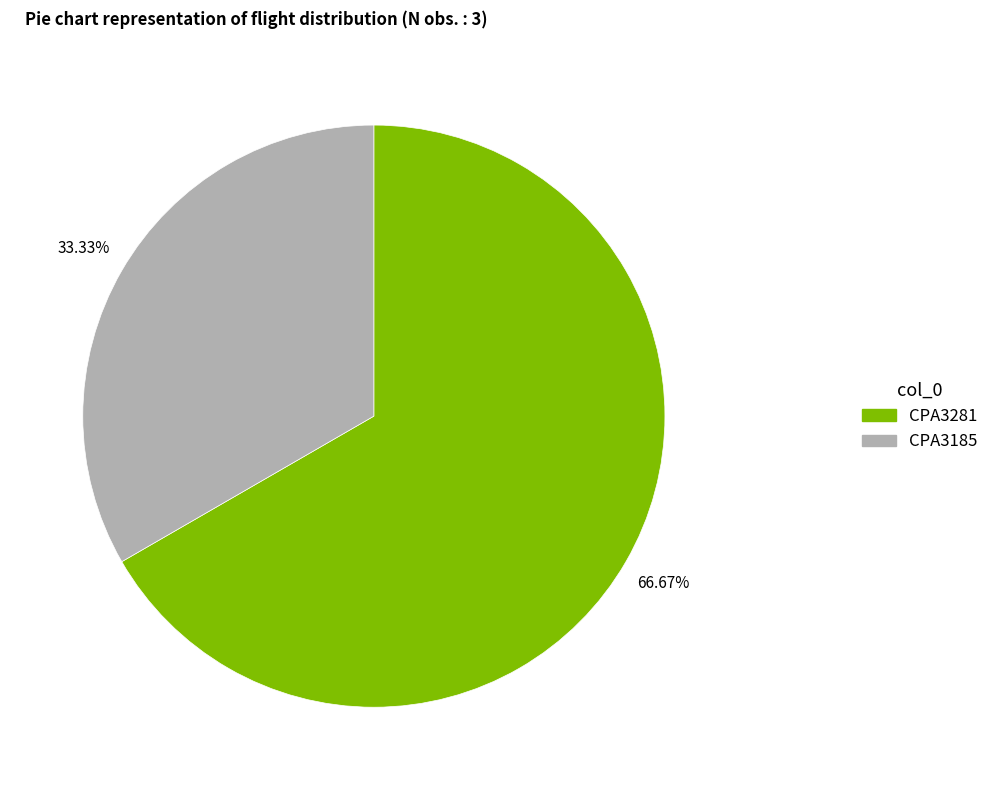

To the nearest percent, what is the average slice percentage?

50%